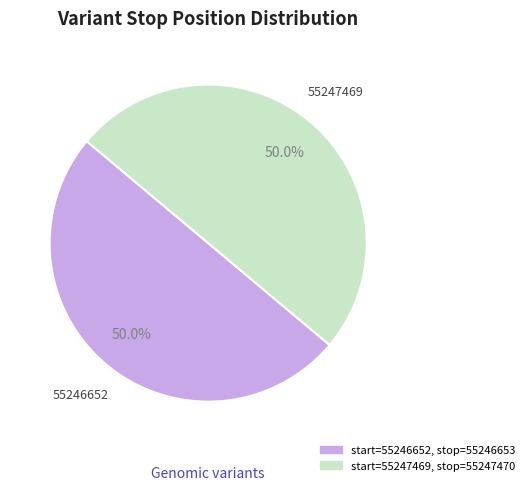

Rank the categories by value from lowest to highest.

55246652, 55247469